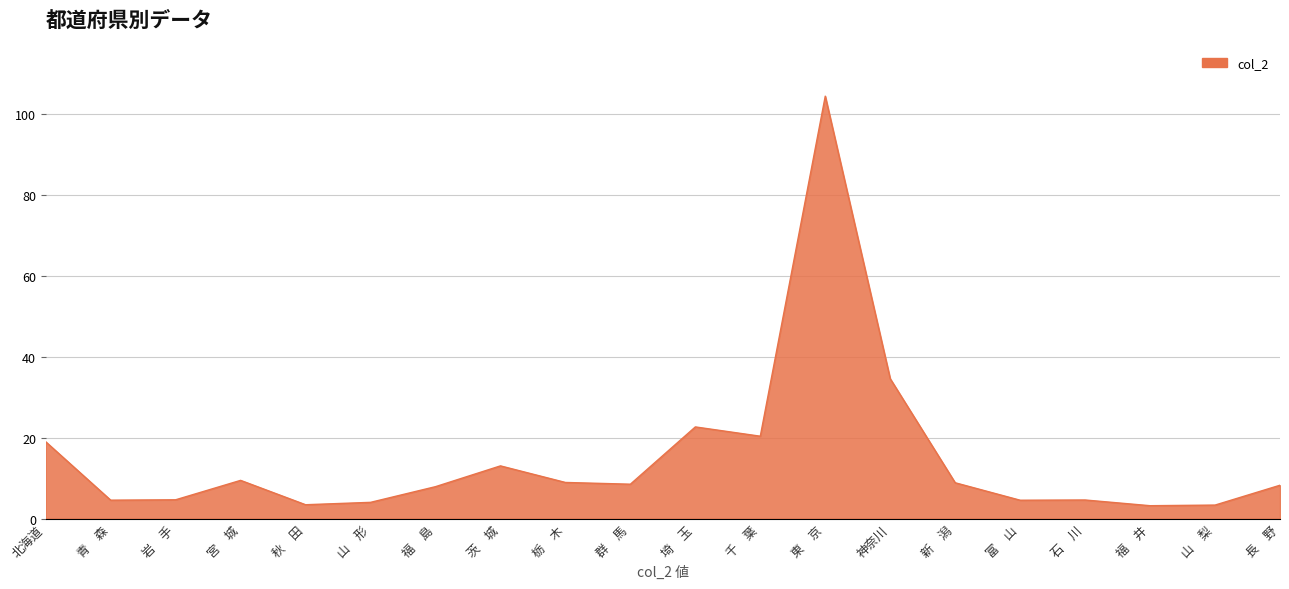

The value at 秋　田 is 3.5. True or false?

True